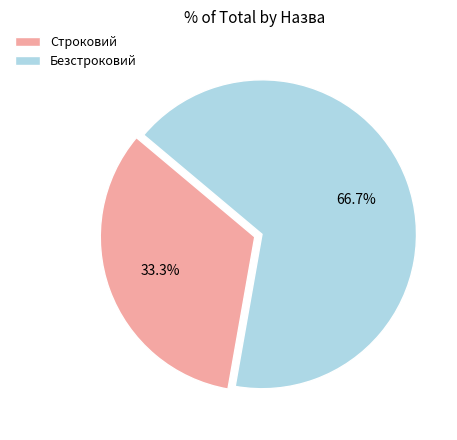

Rank the categories by value from highest to lowest.

Безстроковий, Строковий